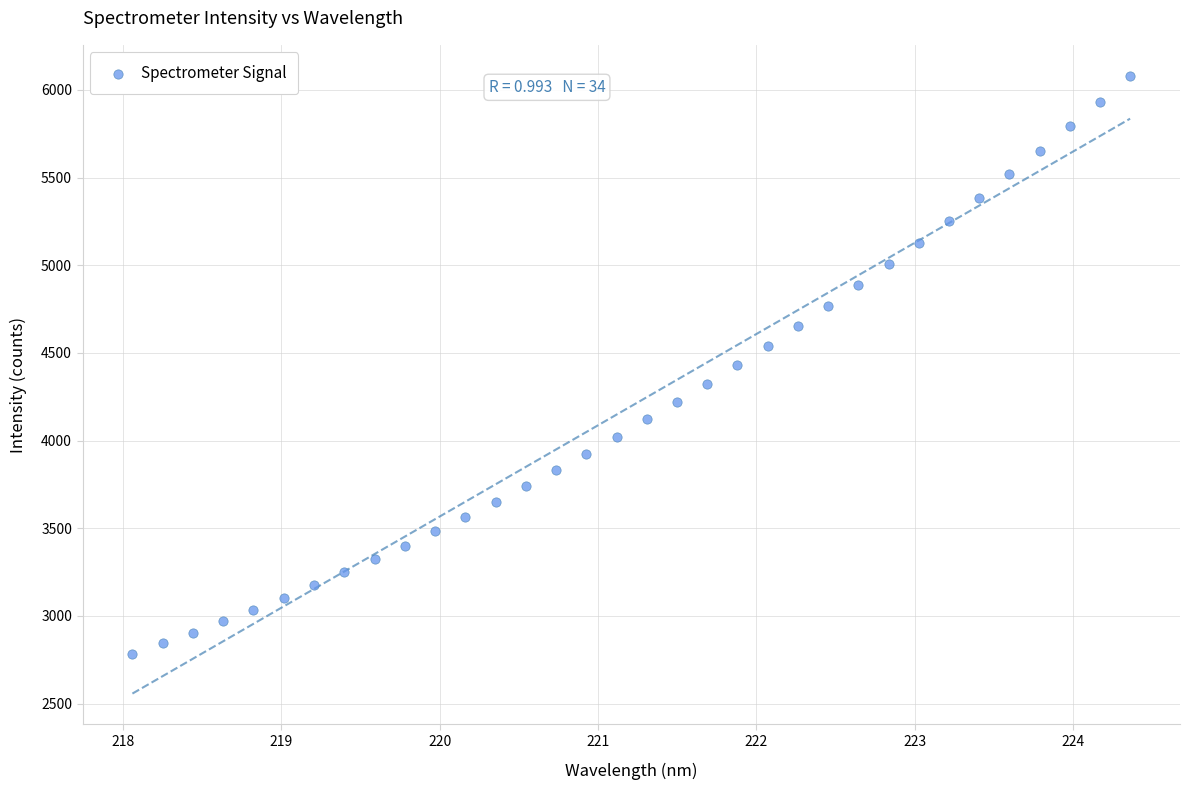

What is the range of X values (max minus min)?

6.3